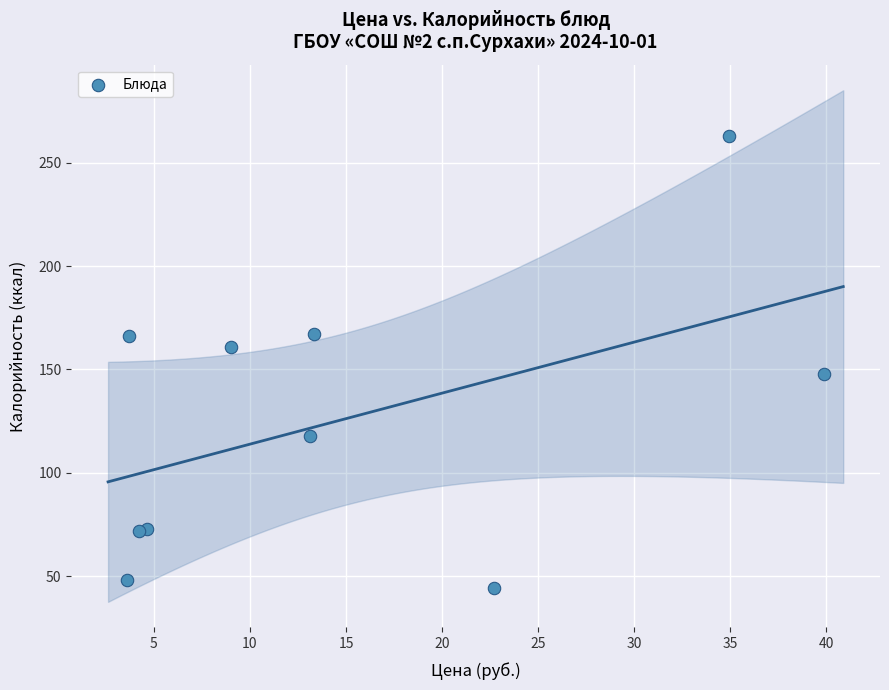

What Y value in the scatter plot is closest to 153?

148